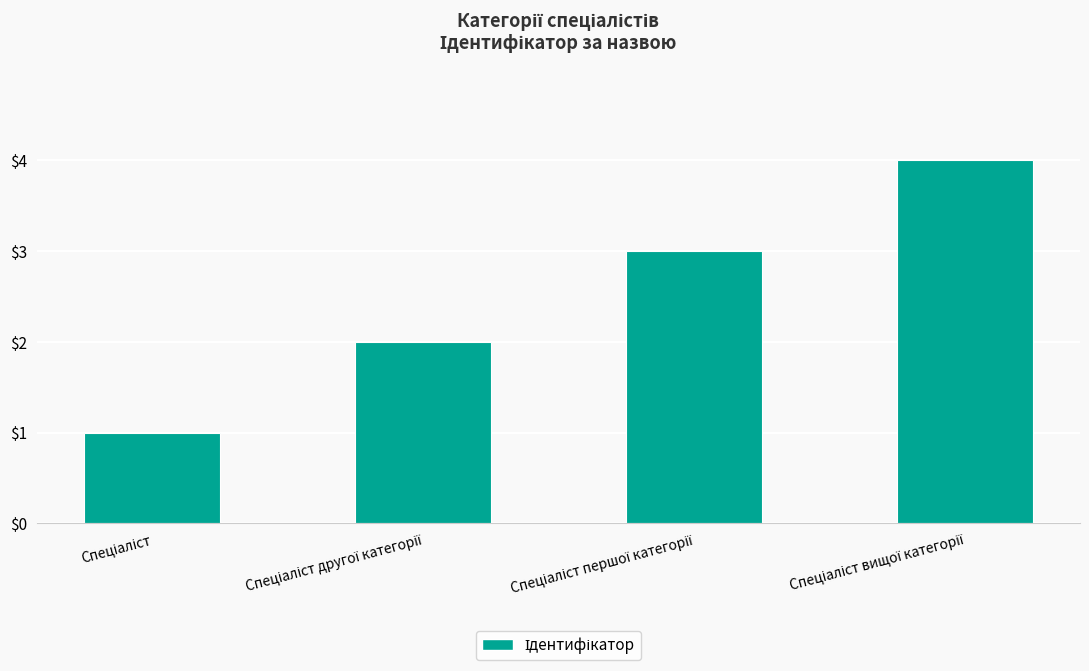

What is the difference between the maximum and minimum values?

3